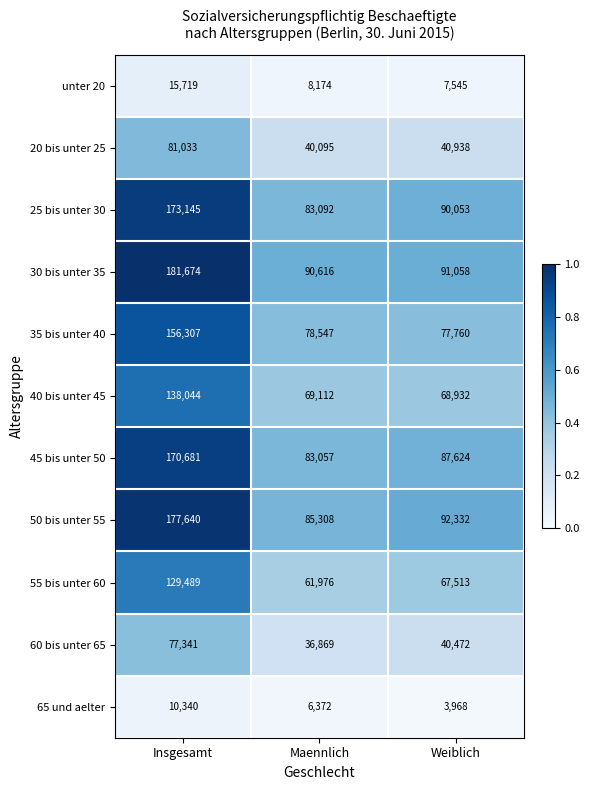

List the series in order of their peak value, highest first.

30 bis unter 35, 50 bis unter 55, 25 bis unter 30, 45 bis unter 50, 35 bis unter 40, 40 bis unter 45, 55 bis unter 60, 20 bis unter 25, 60 bis unter 65, unter 20, 65 und aelter